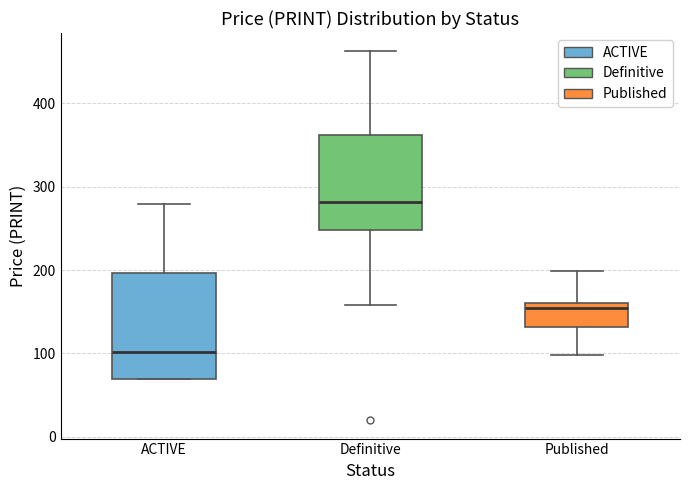

Which box has the highest median line?

Definitive